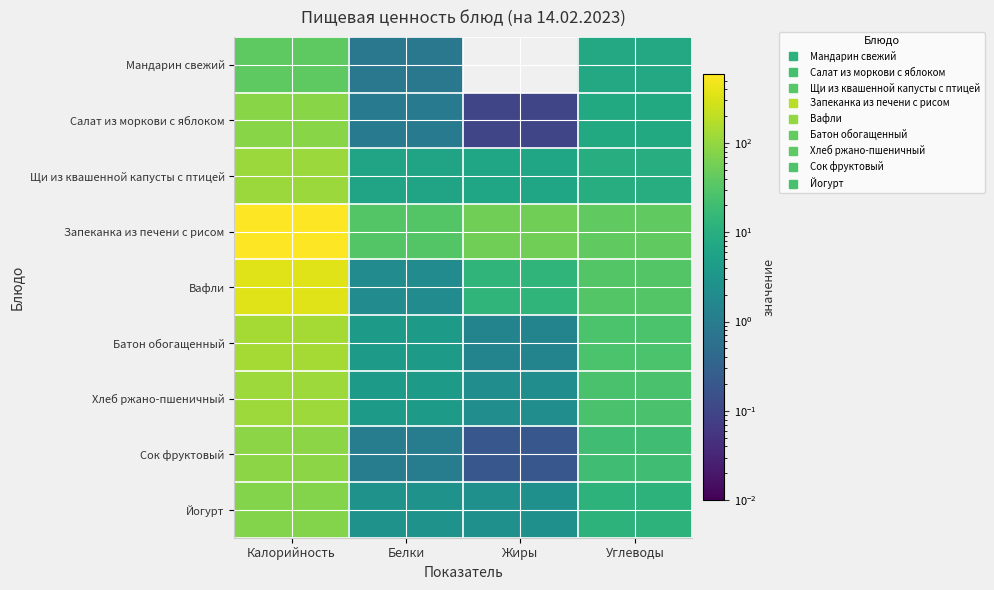

Which series has the largest total across all categories?

Запеканка из печени с рисом